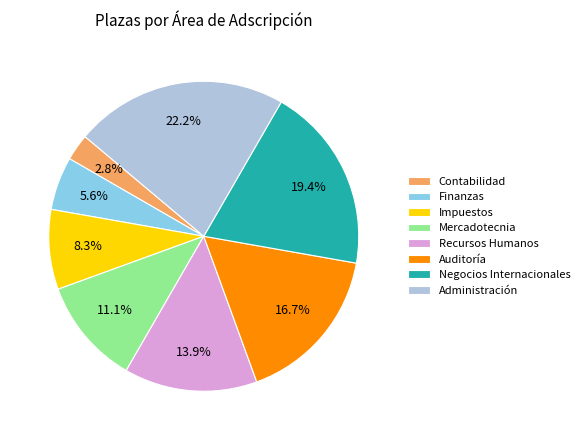

How many slices are in this pie chart?

8